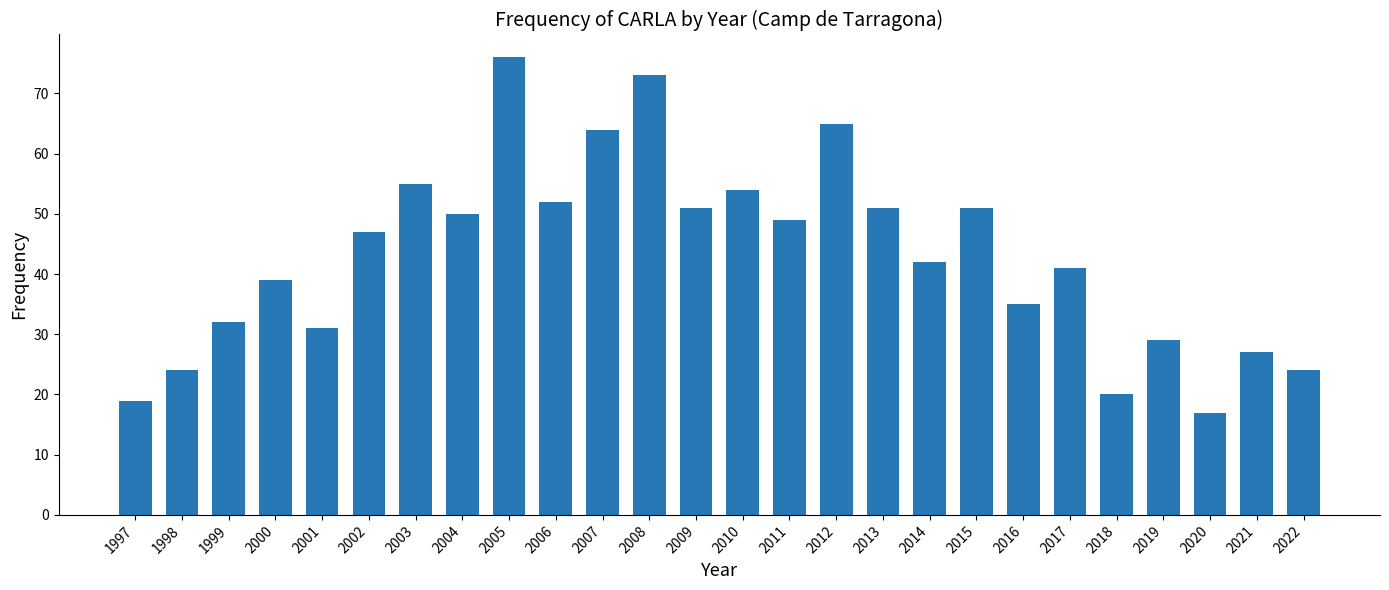

What is the value of the 21st bar from the left?

41